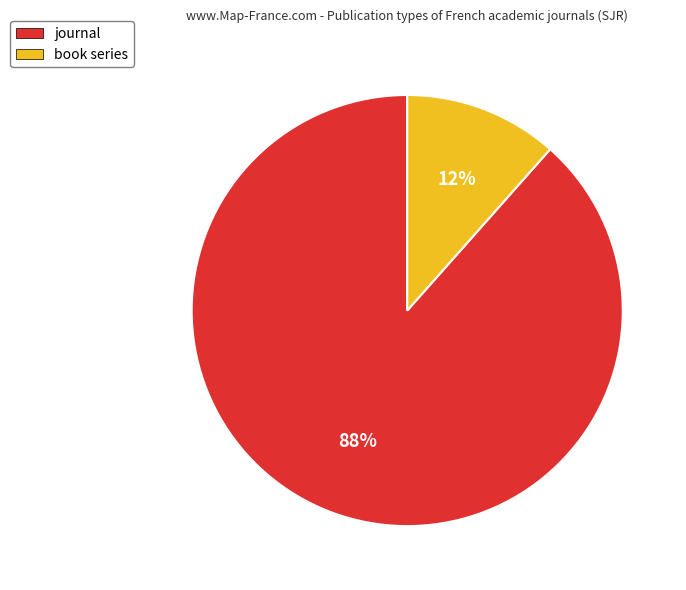

To the nearest percent, what portion does book series represent?

12%